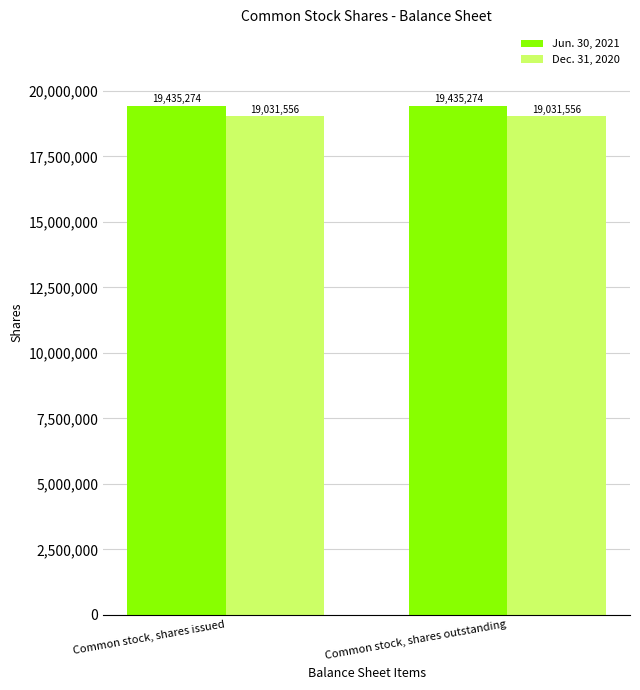

What value does the Jun. 30, 2021 series have at Common stock, shares issued?

19435274